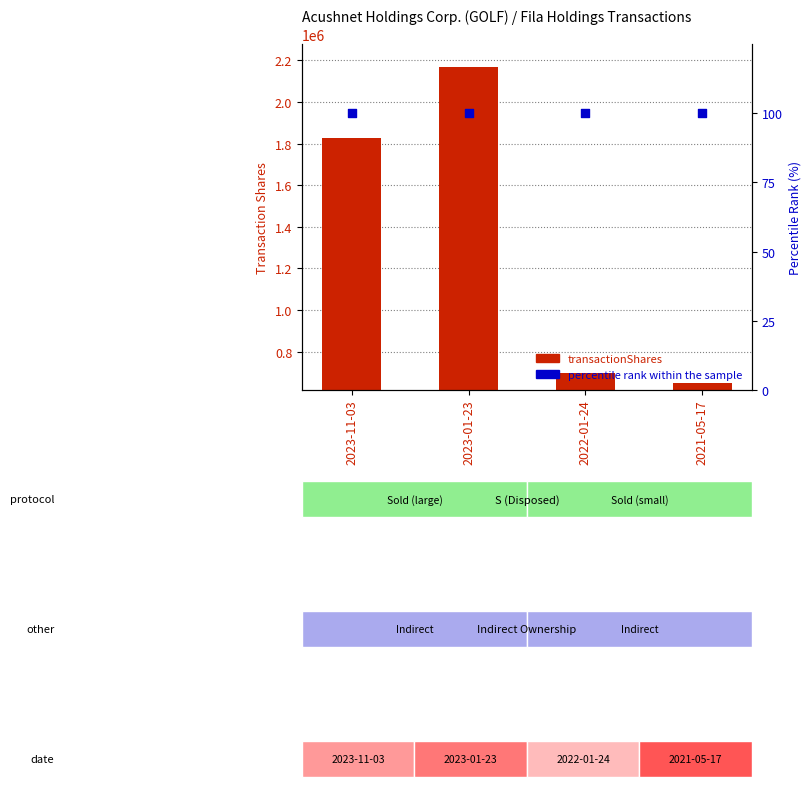

Which series has the largest Y range (max minus min)?

transactionShares